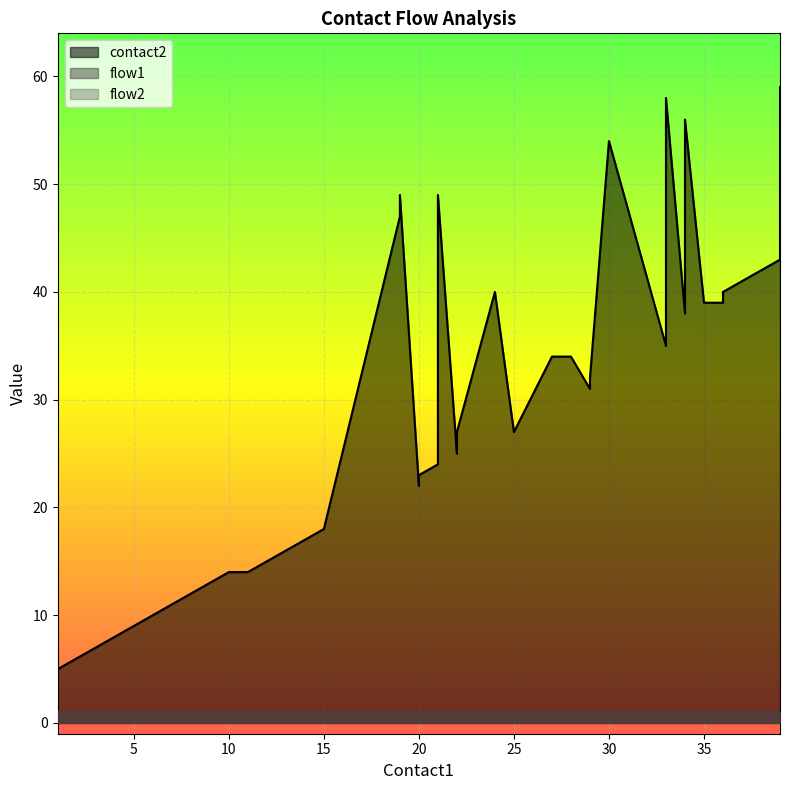

Is it true that contact2 equals 39 at 35?

True